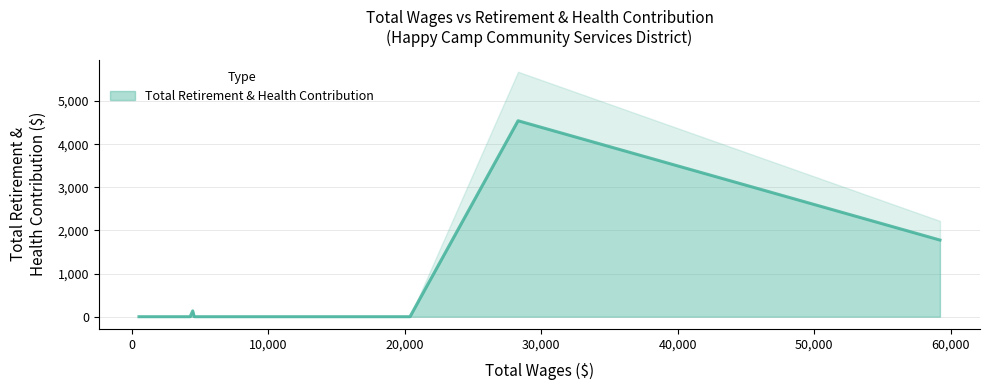

Does the chart have visible grid lines?

Yes